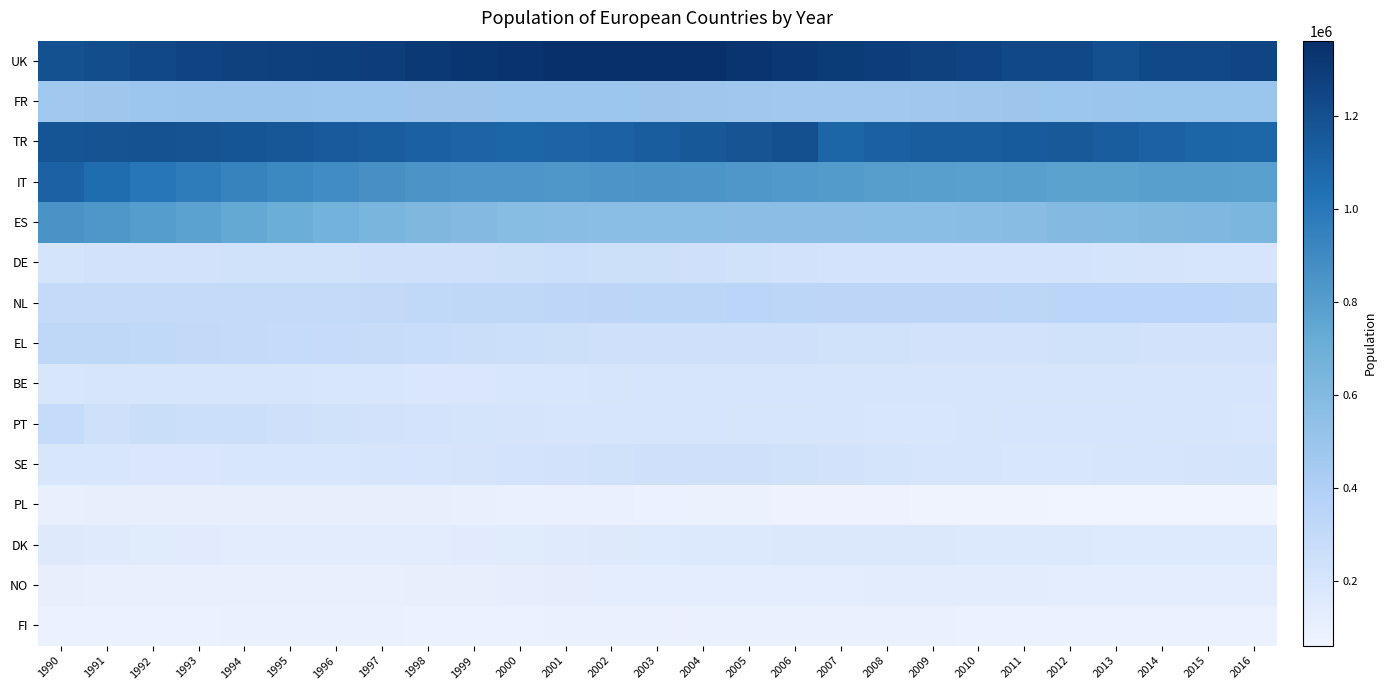

Reading left to right, list all the values displayed in this chart.

UK: 1990=1189221	1991=1209053	1992=1235063	1993=1260946	1994=1274844	1995=1279746	1996=1284513	1997=1295129	1998=1312809	1999=1332708	2000=1343408	2001=1351809	2002=1361539	2003=1361387	2004=1351726	2005=1337244	2006=1318117	2007=1300461	2008=1285860	2009=1270897	2010=1255340	2011=1237838	2012=1237000	2013=1196444	2014=1232280	2015=1234800	2016=1251707
FR: 1990=466198	1991=472973	1992=483087	1993=490276	1994=491078	1995=490571	1996=485468	1997=482399	1998=479230	1999=480612	2000=484267	2001=484807	2002=482507	2003=479875	2004=473193	2005=466978	2006=464890	2007=465169	2008=463854	2009=469449	2010=475142	2011=481936	2012=487005	2013=491163	2014=494233	2015=496326	2016=494036
TR: 1990=1170114	1991=1183604	1992=1184122	1993=1179467	1994=1170880	1995=1159262	1996=1146218	1997=1131203	1998=1114765	1999=1101204	2000=1095513	2001=1098393	2002=1110032	2003=1129880	2004=1153469	2005=1176685	2006=1197761	2007=1096818	2008=1115950	2009=1127935	2010=1127787	2011=1140258	2012=1148318	2013=1129264	2014=1111204	2015=1096179	2016=1085524
IT: 1990=1110385	1991=1058804	1992=1006768	1993=970335	1994=935182	1995=909273	1996=888569	1997=866391	1998=846069	1999=837758	2000=833080	2001=832701	2002=838805	2003=846303	2004=838221	2005=830506	2006=819679	2007=808215	2008=794646	2009=787258	2010=785546	2011=787364	2012=774482	2013=774401	2014=787636	2015=788037	2016=782540
ES: 1990=852792	1991=829460	1992=799754	1993=767574	1994=734097	1995=700991	1996=668811	1997=639686	1998=614227	1999=593885	2000=578888	2001=569231	2002=563084	2003=561835	2004=560678	2005=557978	2006=555427	2007=554898	2008=558541	2009=562207	2010=567770	2011=576772	2012=590817	2013=597384	2014=609564	2015=619861	2016=630563
DE: 1990=212593	1991=219230	1992=223174	1993=227360	1994=229796	1995=231509	1996=232485	1997=233969	1998=236585	1999=241159	2000=245744	2001=249622	2002=248120	2003=243710	2004=236380	2005=228230	2006=219554	2007=216660	2008=215935	2009=215347	2010=215759	2011=216334	2012=213675	2013=209306	2014=204594	2015=202332	2016=201044
NL: 1990=298837	1991=300127	1992=302450	1993=302896	1994=302760	1995=303534	1996=303318	1997=306156	1998=311237	1999=317356	2000=322769	2001=329363	2002=334198	2003=337638	2004=339642	2005=340242	2006=336485	2007=331888	2008=329966	2009=330909	2010=332342	2011=337492	2012=341813	2013=343940	2014=344614	2015=343237	2016=338758
EL: 1990=314651	1991=319298	1992=313644	1993=307073	1994=300291	1995=293394	1996=286418	1997=278820	1998=271040	1999=263015	2000=254757	2001=245955	2002=241771	2003=239672	2004=236437	2005=236380	2006=233867	2007=231778	2008=229705	2009=226752	2010=223802	2011=221168	2012=228461	2013=227869	2014=227138	2015=225415	2016=224519
BE: 1990=191748	1991=194727	1992=196285	1993=196222	1994=194951	1995=192827	1996=189251	1997=187201	1998=186192	1999=186613	2000=188366	2001=191876	2002=195538	2003=198607	2004=199905	2005=198966	2006=197403	2007=195626	2008=193957	2009=192553	2010=192893	2011=194952	2012=195004	2013=193907	2014=193548	2015=194871	2016=197519
PT: 1990=291407	1991=237430	1992=266386	1993=256371	1994=248329	1995=240573	1996=231548	1997=223120	1998=214333	1999=207997	2000=203300	2001=202010	2002=200904	2003=200688	2004=199619	2005=197054	2006=195025	2007=192979	2008=191476	2009=190606	2010=193642	2011=201655	2012=199590	2013=198192	2014=196945	2015=193781	2016=190624
SE: 1990=189462	1991=187609	1992=187003	1993=186957	1994=187853	1995=189215	1996=190355	1997=193697	1998=198674	1999=206507	2000=214655	2001=224305	2002=232074	2003=237844	2004=239374	2005=237694	2006=229342	2007=220030	2008=209515	2009=200321	2010=193010	2011=189543	2012=189045	2013=192806	2014=199011	2015=205737	2016=212098
PL: 1990=105386	1991=106589	1992=106605	1993=108119	1994=109894	1995=110783	1996=110593	1997=109387	1998=106344	1999=102448	2000=97314	2001=93529	2002=90997	2003=88328	2004=85352	2005=82593	2006=79185	2007=75748	2008=72901	2009=70156	2010=67575	2011=66162	2012=64633	2013=62904	2014=60956	2015=60211	2016=60087
DK: 1990=156304	1991=149461	1992=144506	1993=140537	1994=135710	1995=132509	1996=132032	1997=133536	1998=135293	1999=139170	2000=143729	2001=148399	2002=152988	2003=158674	2004=162637	2005=166441	2006=168776	2007=169668	2008=169170	2009=168328	2010=166094	2011=164582	2012=163313	2013=161561	2014=161023	2015=160726	2016=160512
NO: 1990=107059	1991=105147	1992=104573	1993=104999	1994=104729	1995=104627	1996=104826	1997=105288	1998=106717	1999=109936	2000=113930	2001=117892	2002=121291	2003=123786	2004=124904	2005=125418	2006=125316	2007=125704	2008=126201	2009=126464	2010=126696	2011=126843	2012=125579	2013=124594	2014=124697	2015=124653	2016=124690
FI: 1990=90302	1991=89866	1992=89505	1993=89887	1994=91105	1995=91654	1996=92029	1997=91434	1998=90245	1999=89847	2000=89805	2001=90991	2002=93059	2003=95333	2004=96143	2005=96944	2006=96337	2007=94963	2008=93150	2009=90984	2010=88974	2011=87330	2012=86317	2013=85508	2014=86048	2015=86516	2016=87170